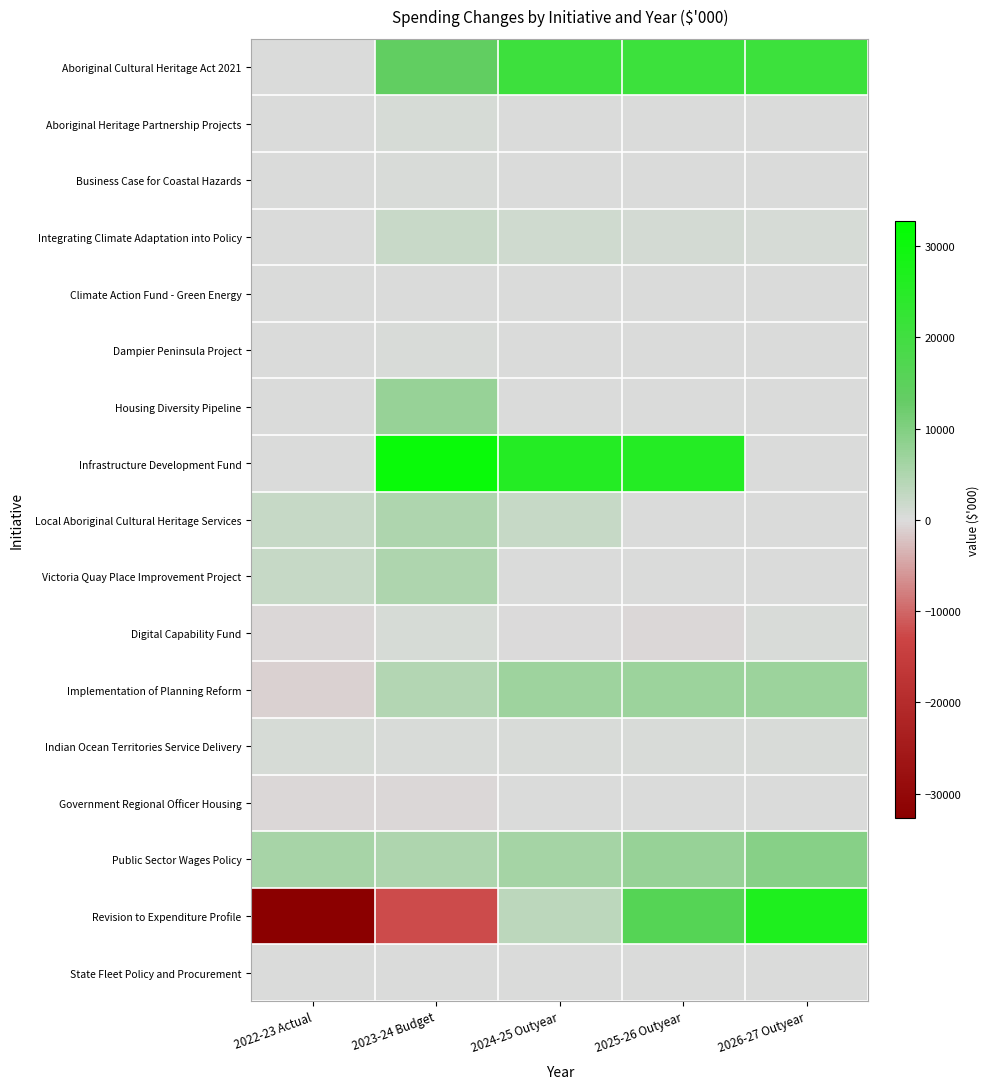

At 2024-25 Outyear, list the series in order from smallest to largest.

Digital Capability Fund, Aboriginal Heritage Partnership Projects, Business Case for Coastal Hazards, Dampier Peninsula Project, Housing Diversity Pipeline, Victoria Quay Place Improvement Project, Government Regional Officer Housing, State Fleet Policy and Procurement, Climate Action Fund - Green Energy, Indian Ocean Territories Service Delivery, Integrating Climate Adaptation into Policy, Local Aboriginal Cultural Heritage Services, Revision to Expenditure Profile, Public Sector Wages Policy, Implementation of Planning Reform, Aboriginal Cultural Heritage Act 2021, Infrastructure Development Fund